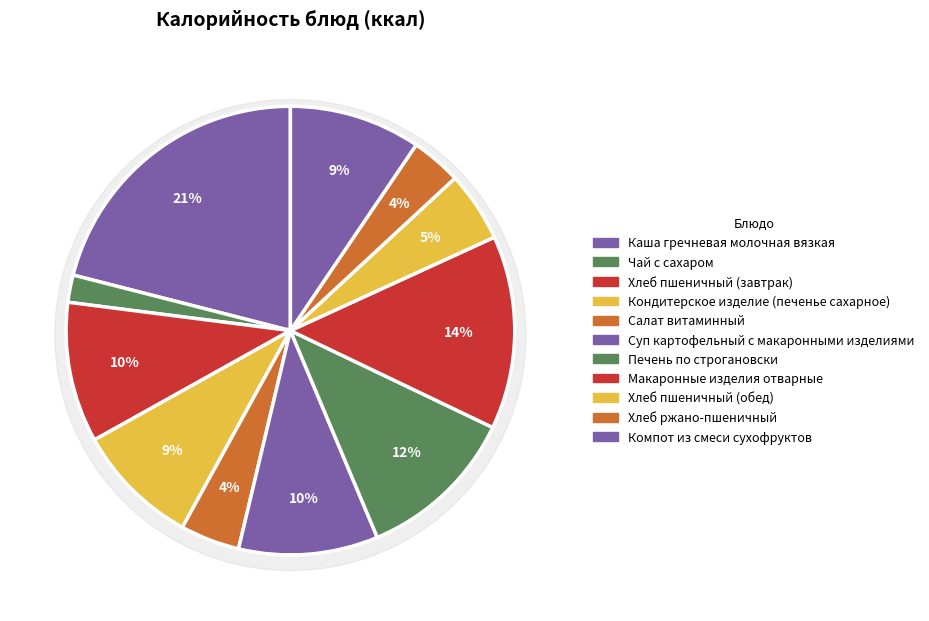

How many segments does this pie chart have?

11